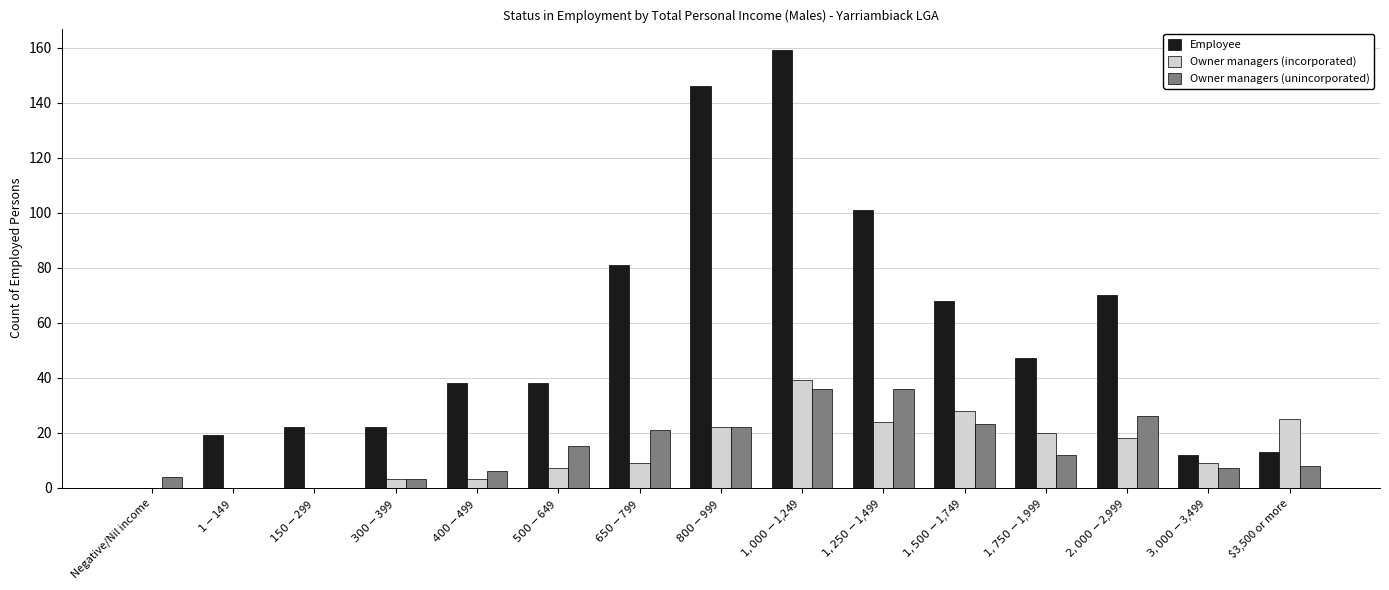

Which series has the largest total across all categories?

Employee